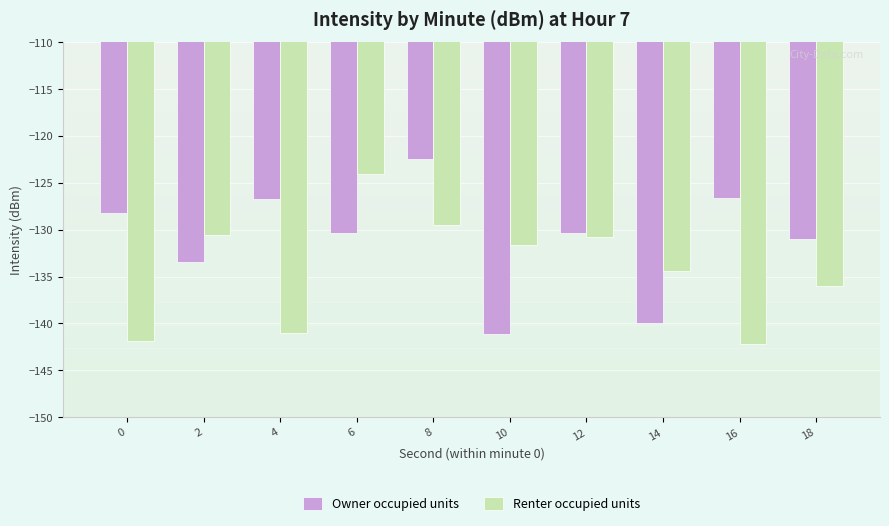

At which category is the sum across all series the highest?

8